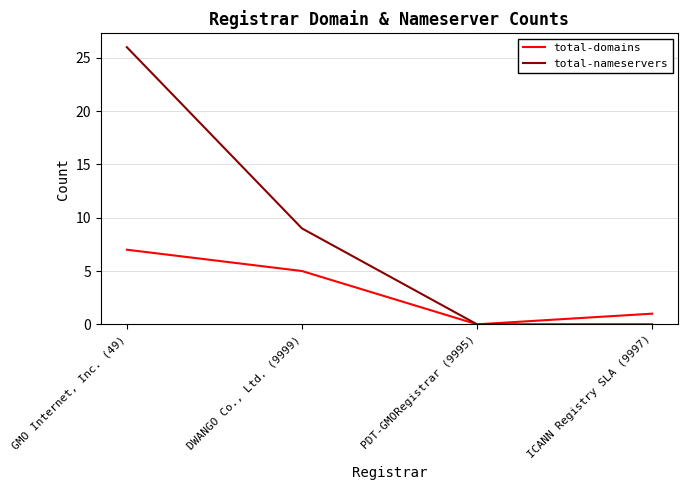

Between PDT-GMORegistrar (9995) and ICANN Registry SLA (9997), which series saw the biggest shift?

total-domains